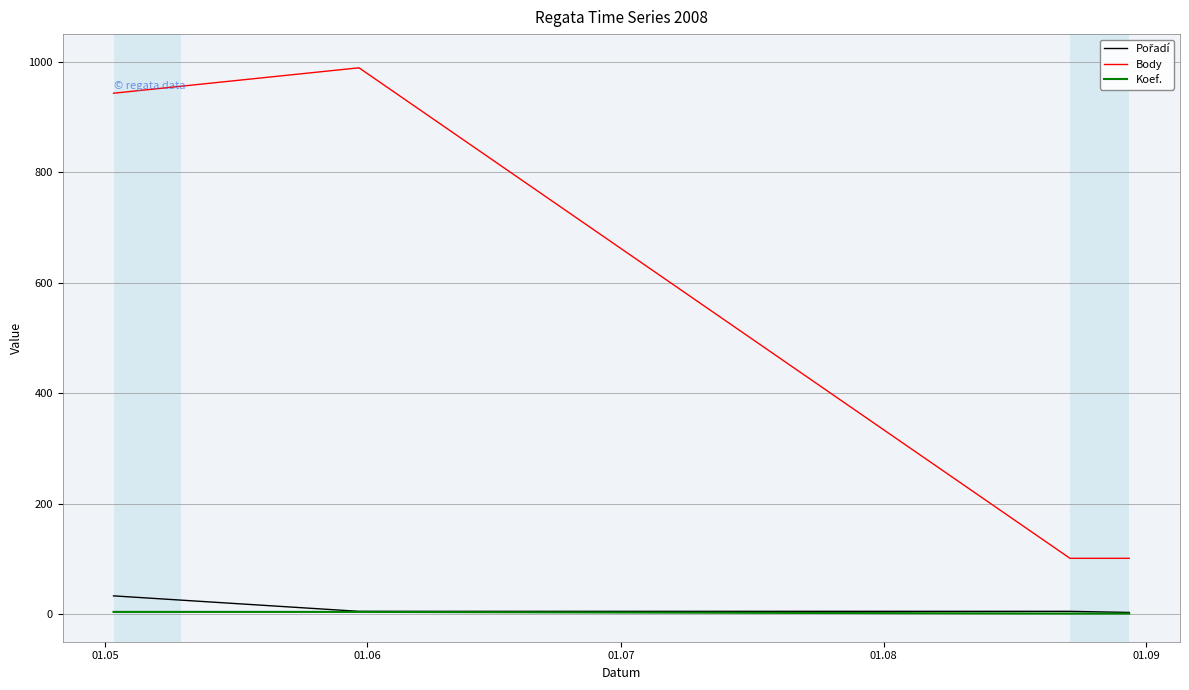

What is the minimum value for Body?

101